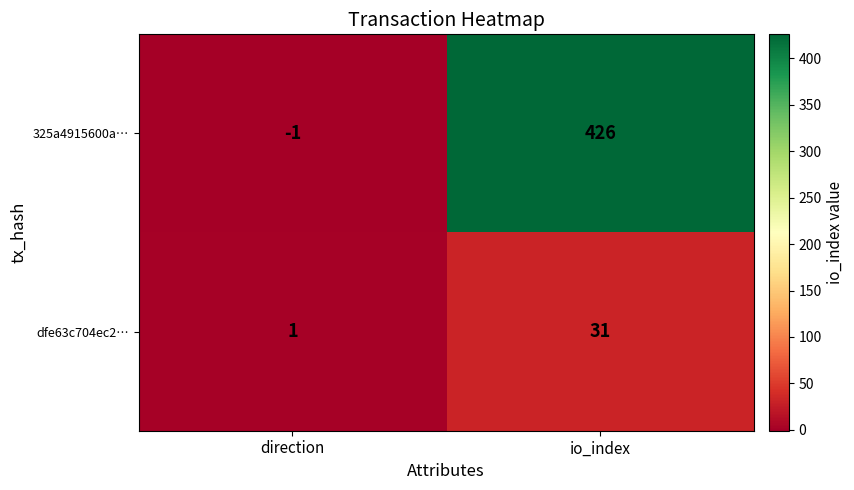

How many distinct data groups are displayed?

2